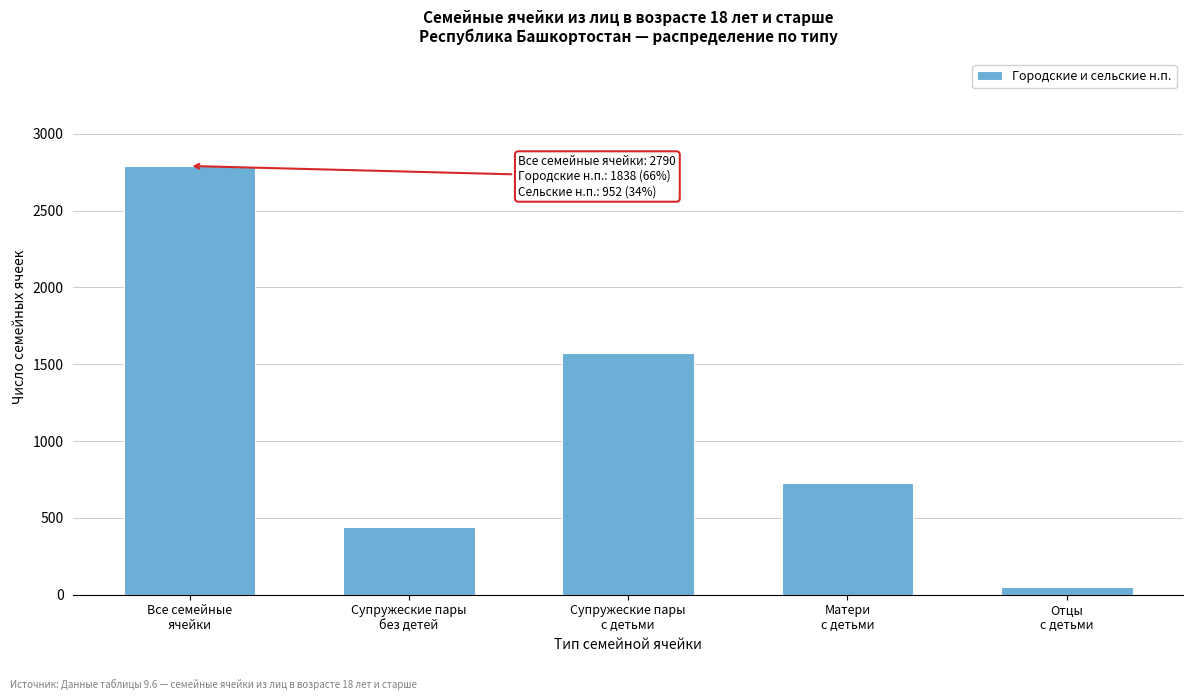

Reading right to left, transcribe all the data shown in this chart.

51	728	1570	441	2790